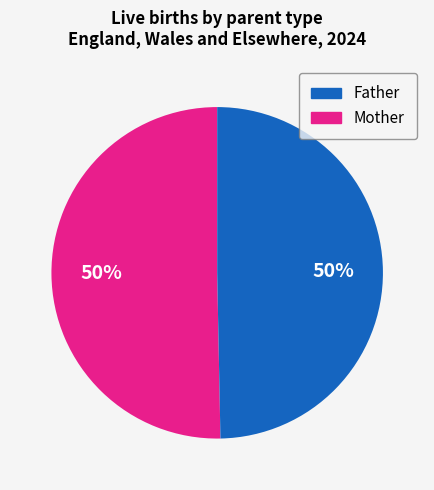

How many segments does this pie chart have?

2